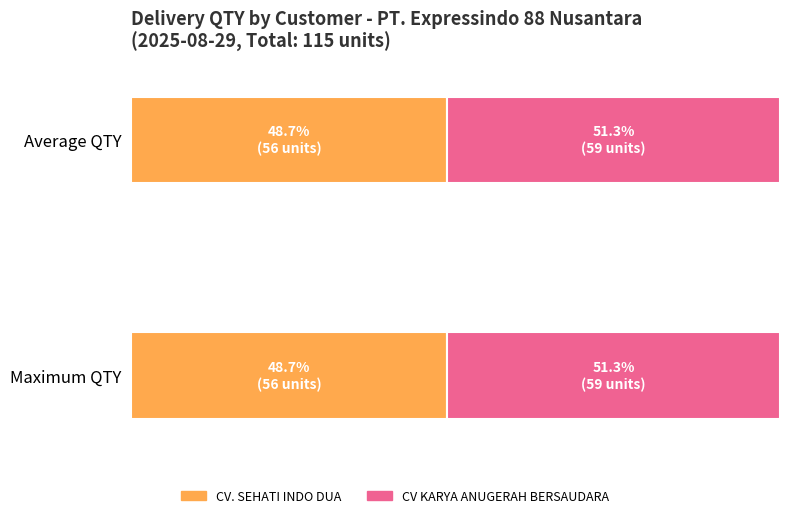

The chart shows a value of 6 at CV. SEHATI INDO DUA. True or false?

False